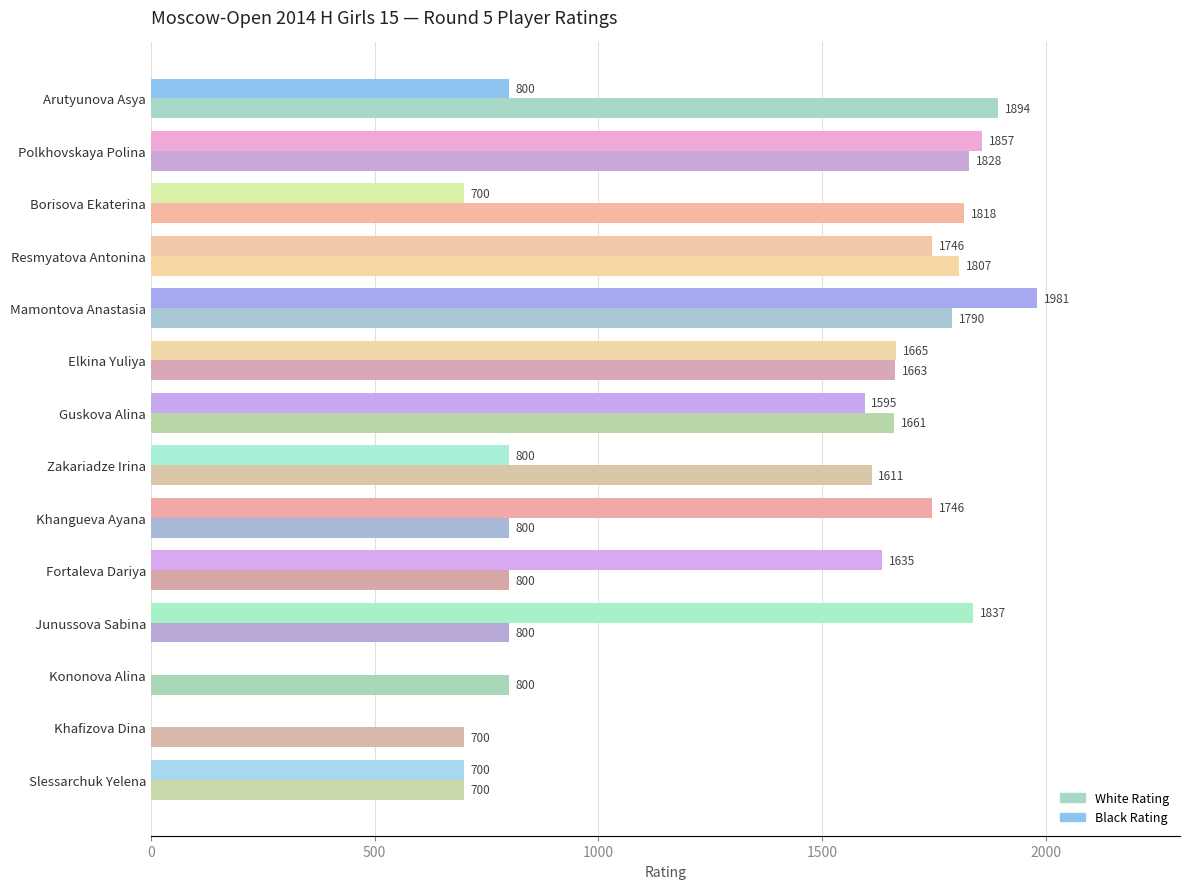

True or false: Black Rating has a value of 1635 at Fortaleva Dariya.

True